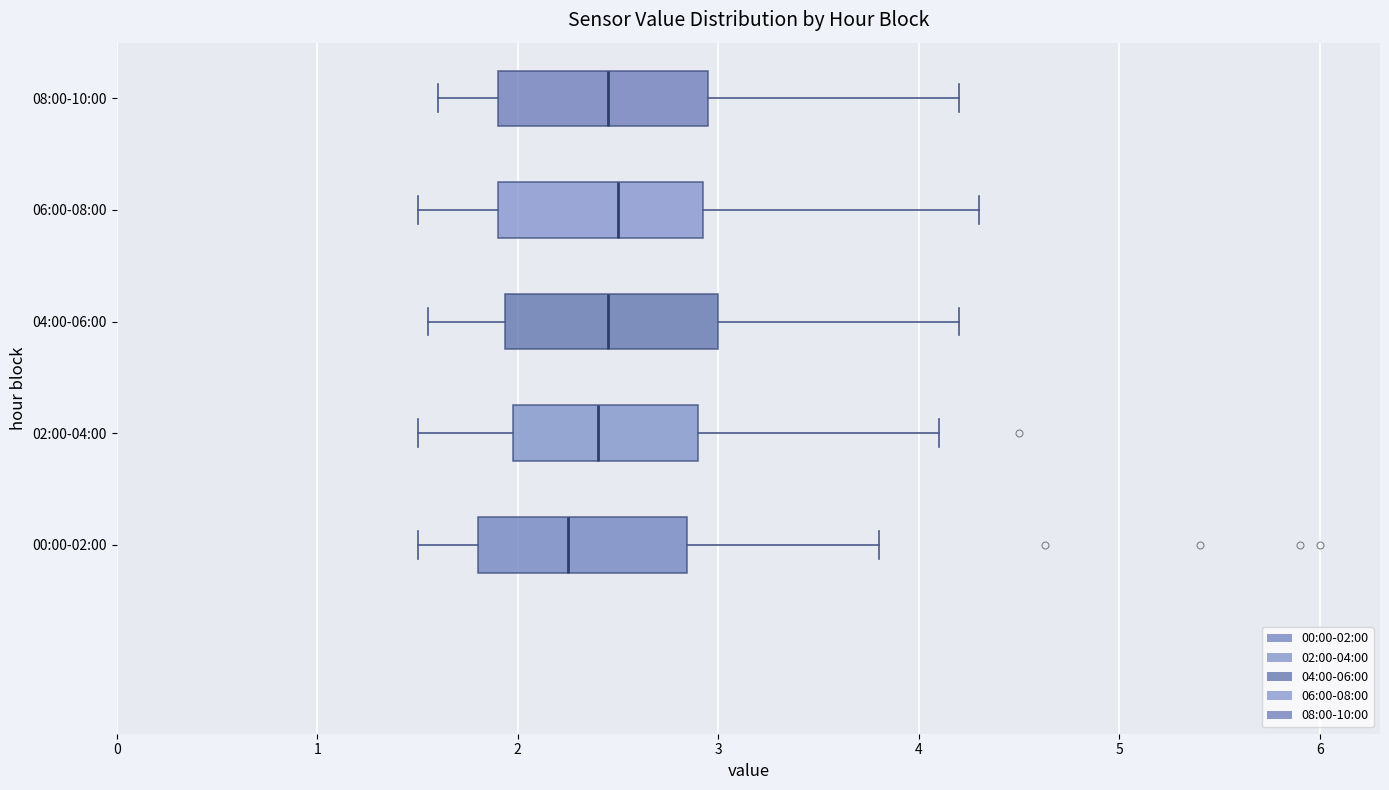

Where is the right edge of the box for 02:00-04:00 on the x-axis? The values are not printed on the chart, so give them approximately, as read against the axis.

2.9